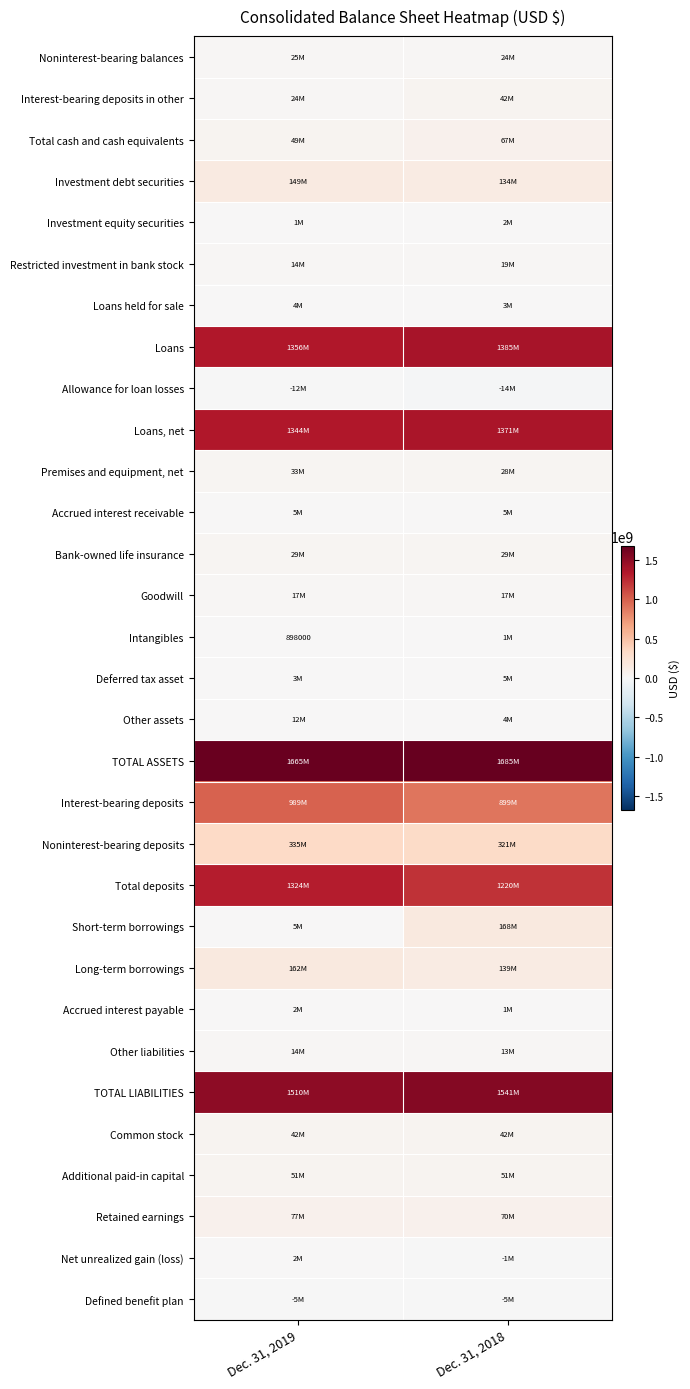

True or false: Intangibles has a value of 379238 at Dec. 31, 2019.

False